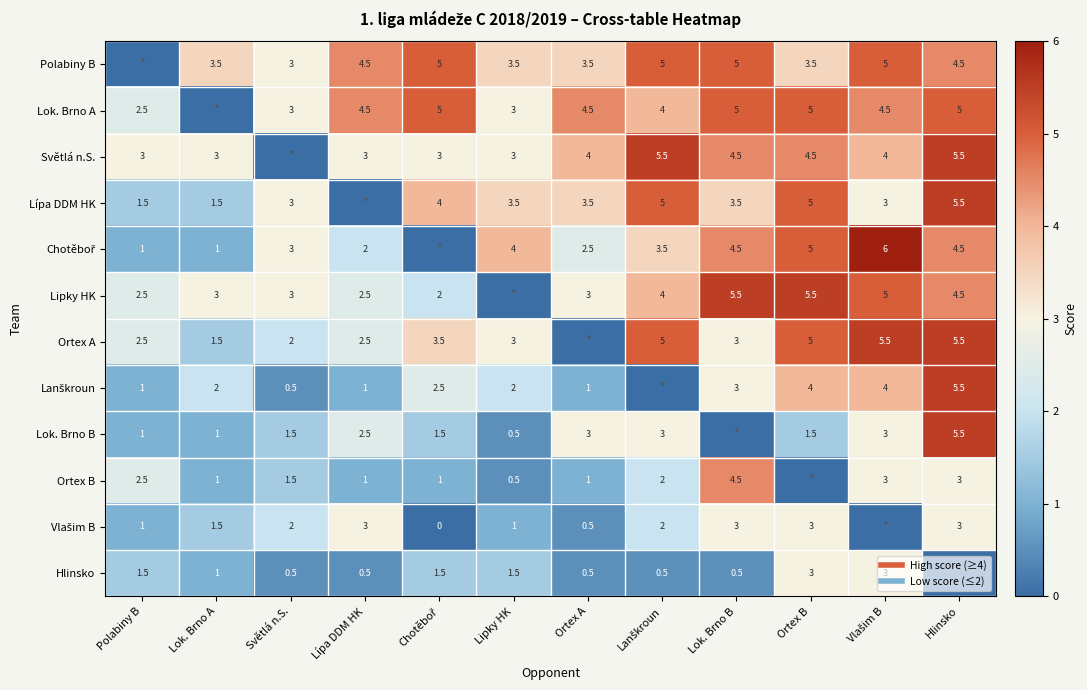

List the series in order of their peak value, lowest first.

Vlašim B, Hlinsko, Ortex B, Polabiny B, Lok. Brno A, Světlá n.S., Lípa DDM HK, Lipky HK, Ortex A, Lanškroun, Lok. Brno B, Chotěboř